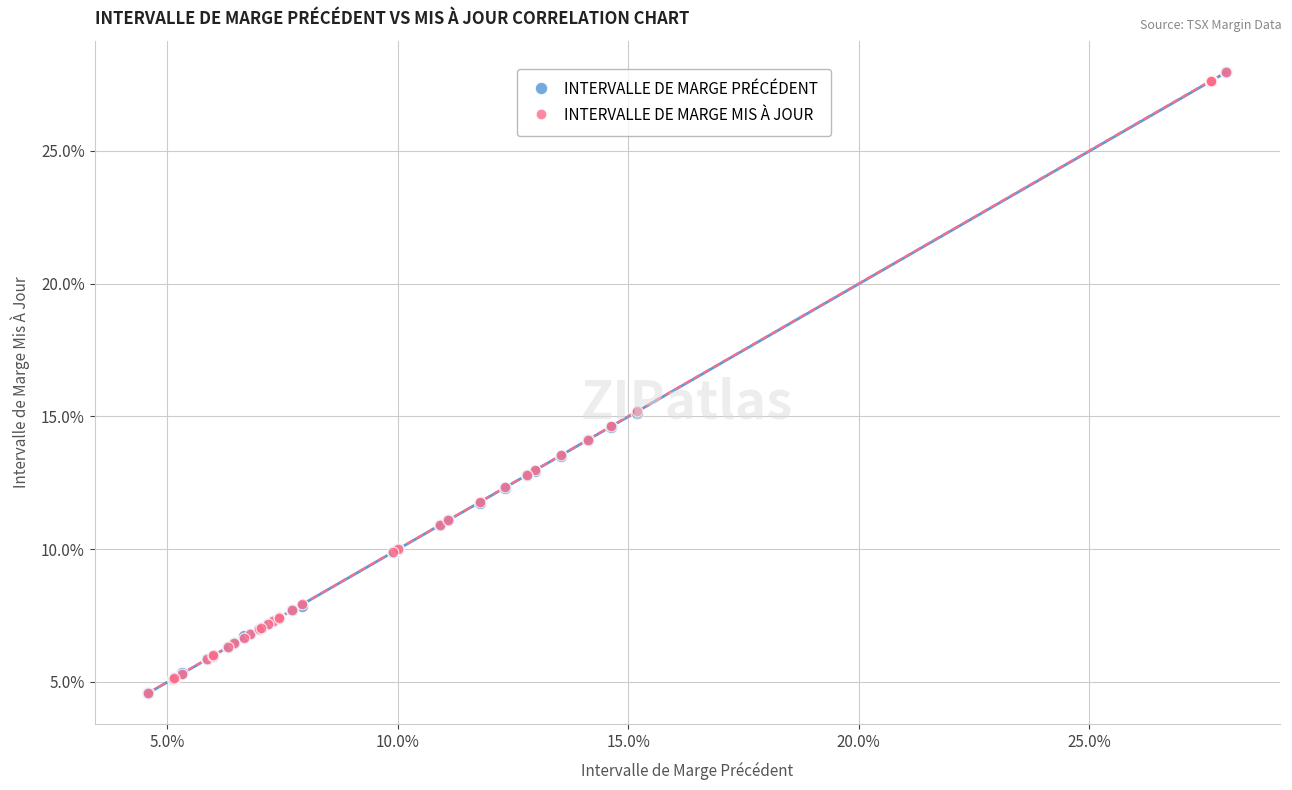

Which series has the widest spread of Y values?

INTERVALLE DE MARGE PRÉCÉDENT